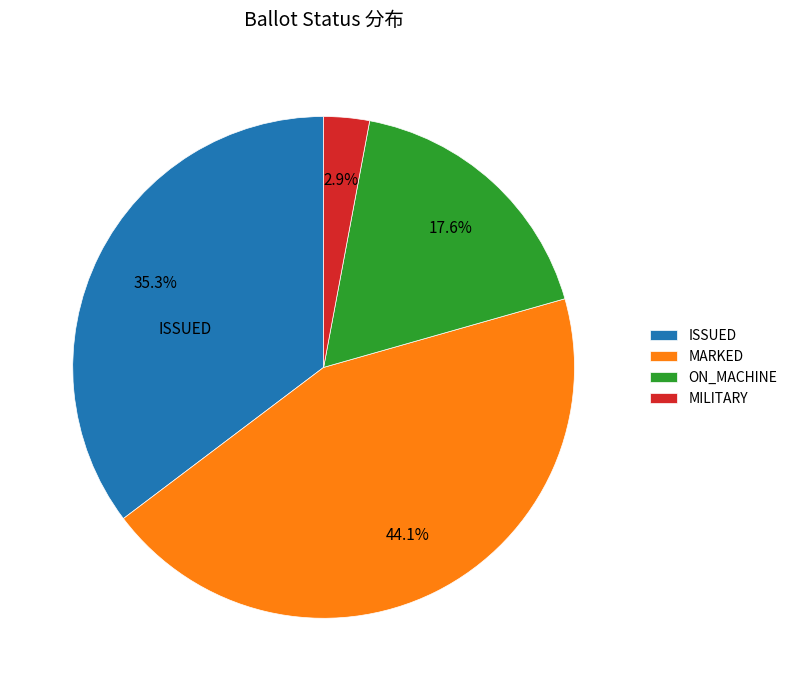

Is MARKED the majority of the pie?

No